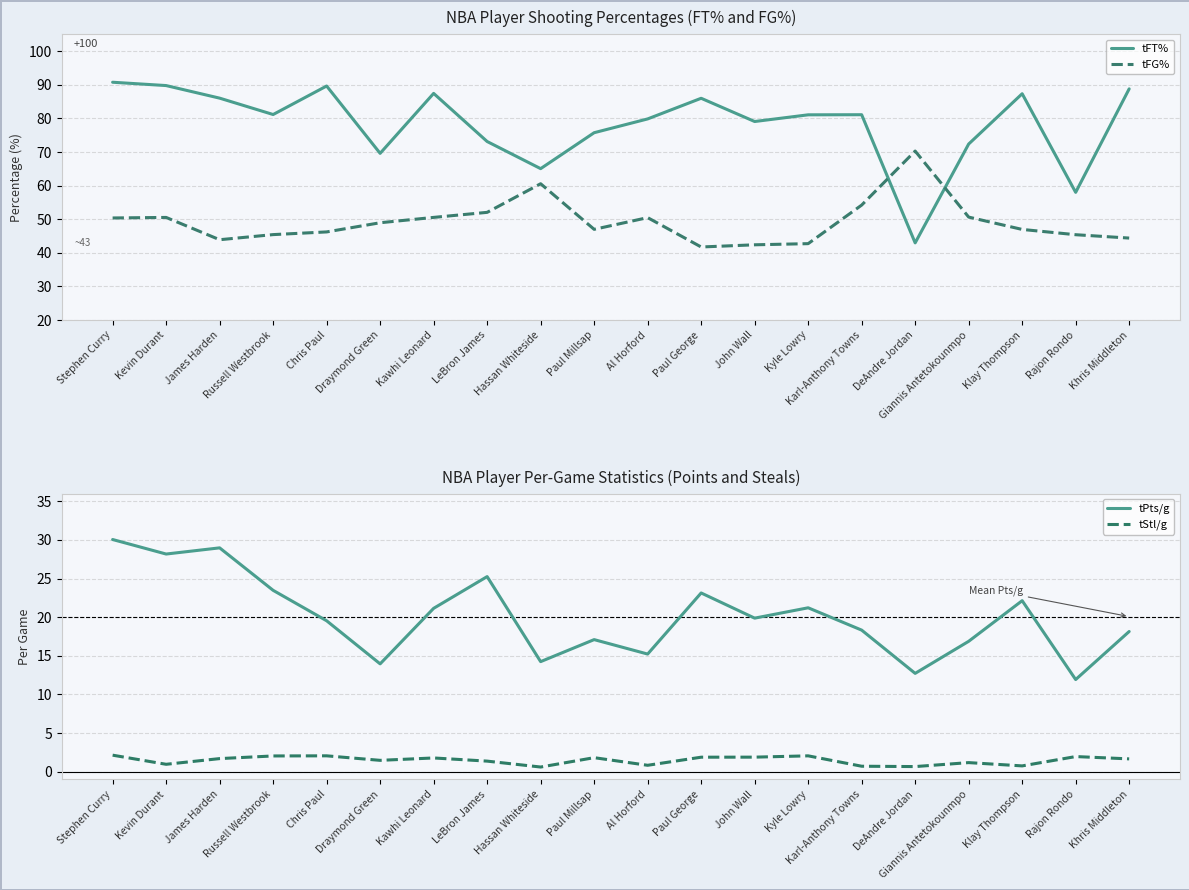

Which series has the widest spread of values?

tFT%